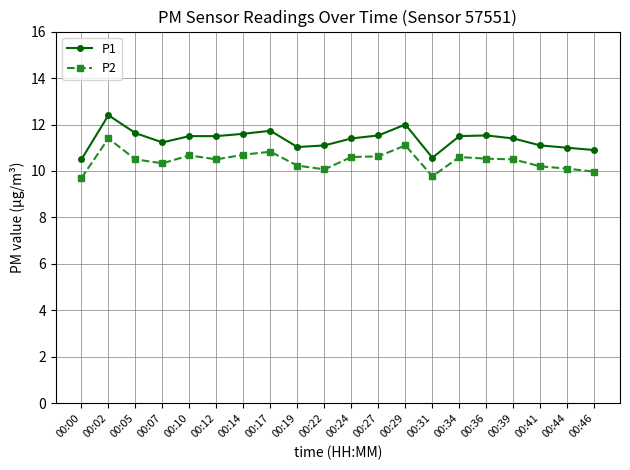

True or false: P2 has more than 0 points higher than both neighbors.

True